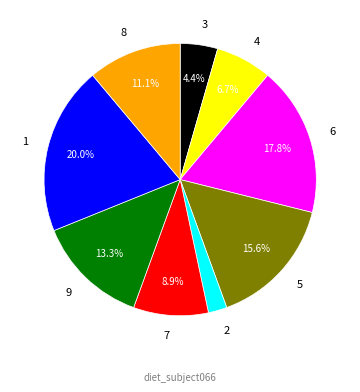

To the nearest percent, what is the difference between the largest and smallest slice percentages?

18%